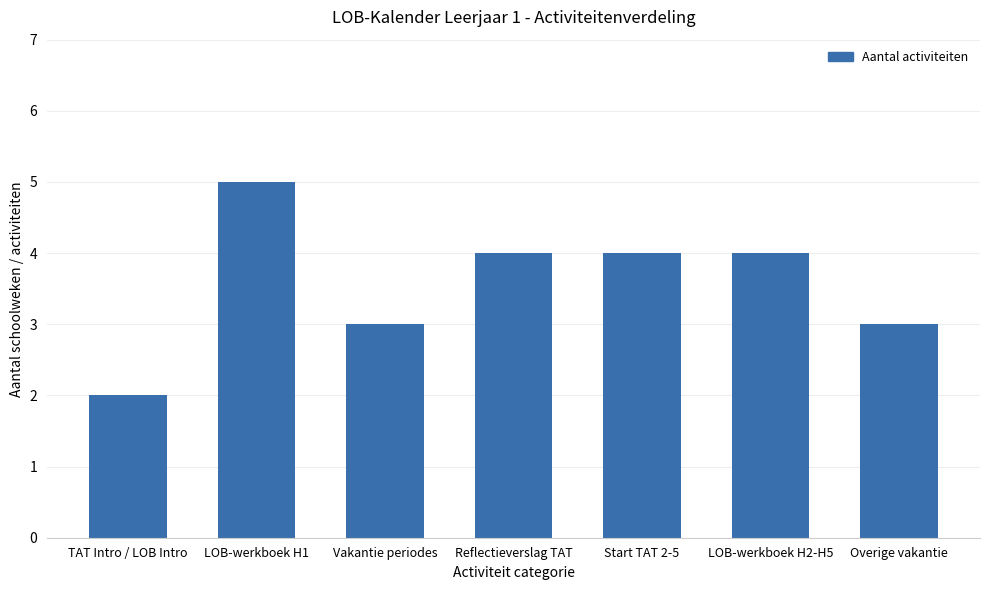

The chart shows a value of 4 at Reflectieverslag TAT. True or false?

True